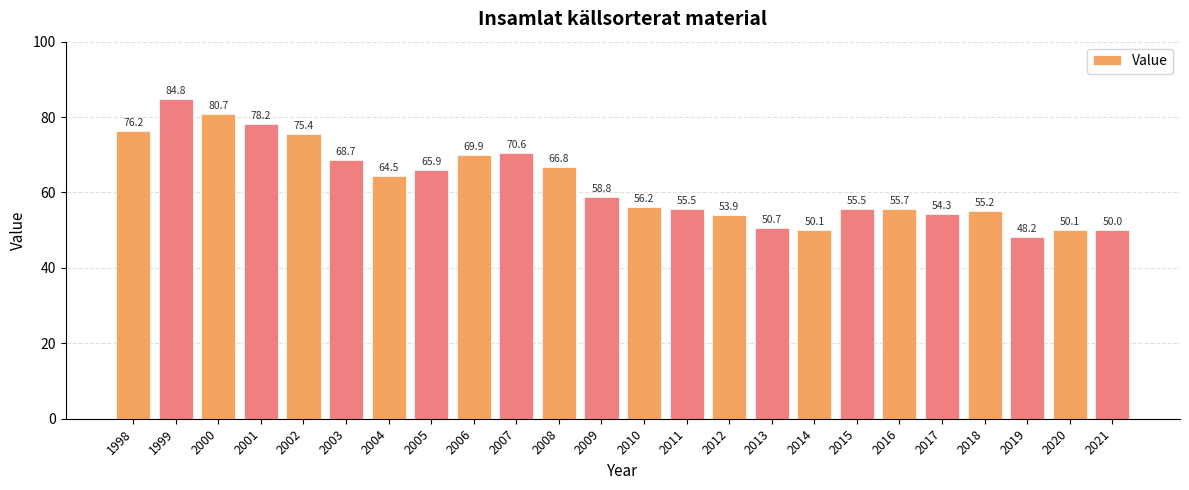

How many bars are there in total?

24